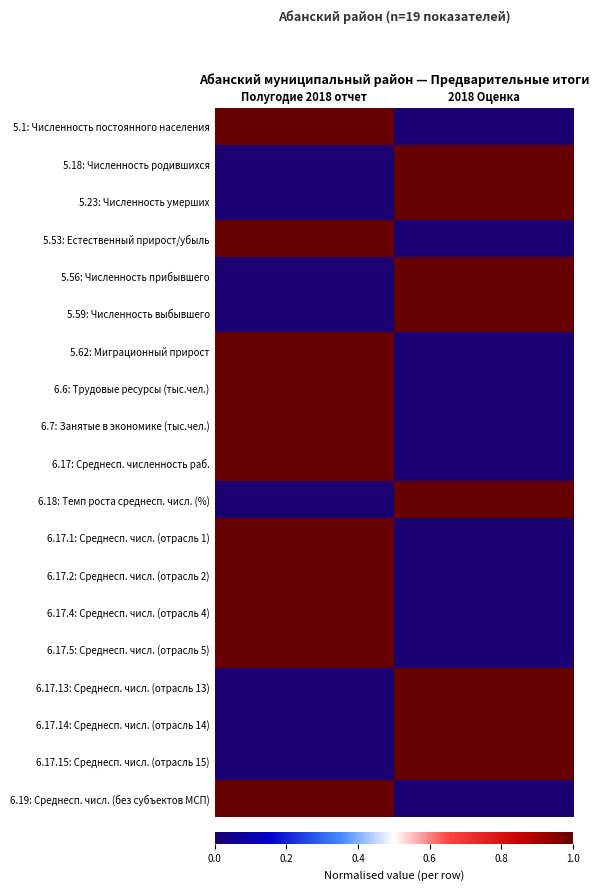

Reading left to right, transcribe all the data shown in this chart.

5.1: Численность постоянного населения: Полугодие 2018 отчет=1	2018 Оценка=0
5.18: Численность родившихся: Полугодие 2018 отчет=0	2018 Оценка=1
5.23: Численность умерших: Полугодие 2018 отчет=0	2018 Оценка=1
5.53: Естественный прирост/убыль: Полугодие 2018 отчет=1	2018 Оценка=0
5.56: Численность прибывшего: Полугодие 2018 отчет=0	2018 Оценка=1
5.59: Численность выбывшего: Полугодие 2018 отчет=0	2018 Оценка=1
5.62: Миграционный прирост: Полугодие 2018 отчет=1	2018 Оценка=0
6.6: Трудовые ресурсы (тыс.чел.): Полугодие 2018 отчет=1	2018 Оценка=0
6.7: Занятые в экономике (тыс.чел.): Полугодие 2018 отчет=1	2018 Оценка=0
6.17: Среднесп. численность раб.: Полугодие 2018 отчет=1	2018 Оценка=0
6.18: Темп роста среднесп. числ. (%): Полугодие 2018 отчет=0	2018 Оценка=1
6.17.1: Среднесп. числ. (отрасль 1): Полугодие 2018 отчет=1	2018 Оценка=0
6.17.2: Среднесп. числ. (отрасль 2): Полугодие 2018 отчет=1	2018 Оценка=0
6.17.4: Среднесп. числ. (отрасль 4): Полугодие 2018 отчет=1	2018 Оценка=0
6.17.5: Среднесп. числ. (отрасль 5): Полугодие 2018 отчет=1	2018 Оценка=0
6.17.13: Среднесп. числ. (отрасль 13): Полугодие 2018 отчет=0	2018 Оценка=1
6.17.14: Среднесп. числ. (отрасль 14): Полугодие 2018 отчет=0	2018 Оценка=1
6.17.15: Среднесп. числ. (отрасль 15): Полугодие 2018 отчет=0	2018 Оценка=1
6.19: Среднесп. числ. (без субъектов МСП): Полугодие 2018 отчет=1	2018 Оценка=0